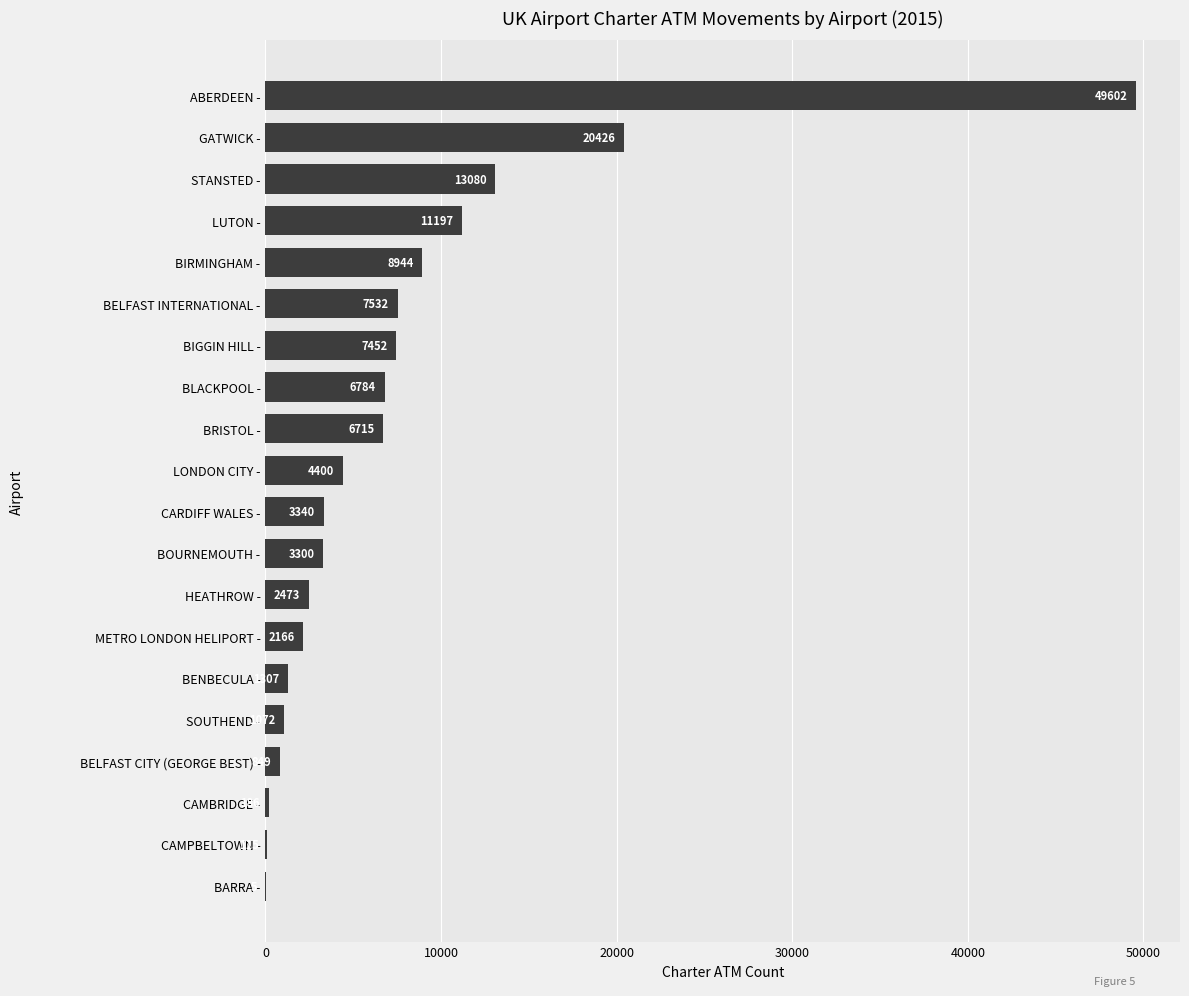

At which category does the chart reach its peak across all series?

ABERDEEN -